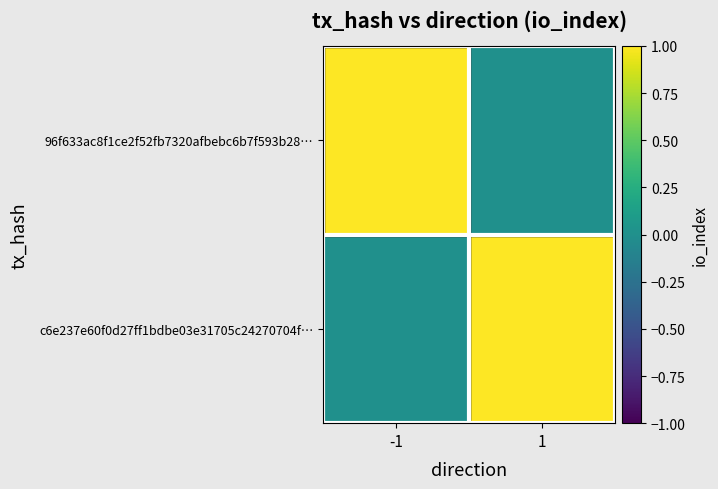

Reading left to right, what are all the values shown in this chart?

96f633ac8f1ce2f52fb7320afbebc6b7f593b28…: -1=1	1=0
c6e237e60f0d27ff1bdbe03e31705c24270704f…: -1=0	1=1